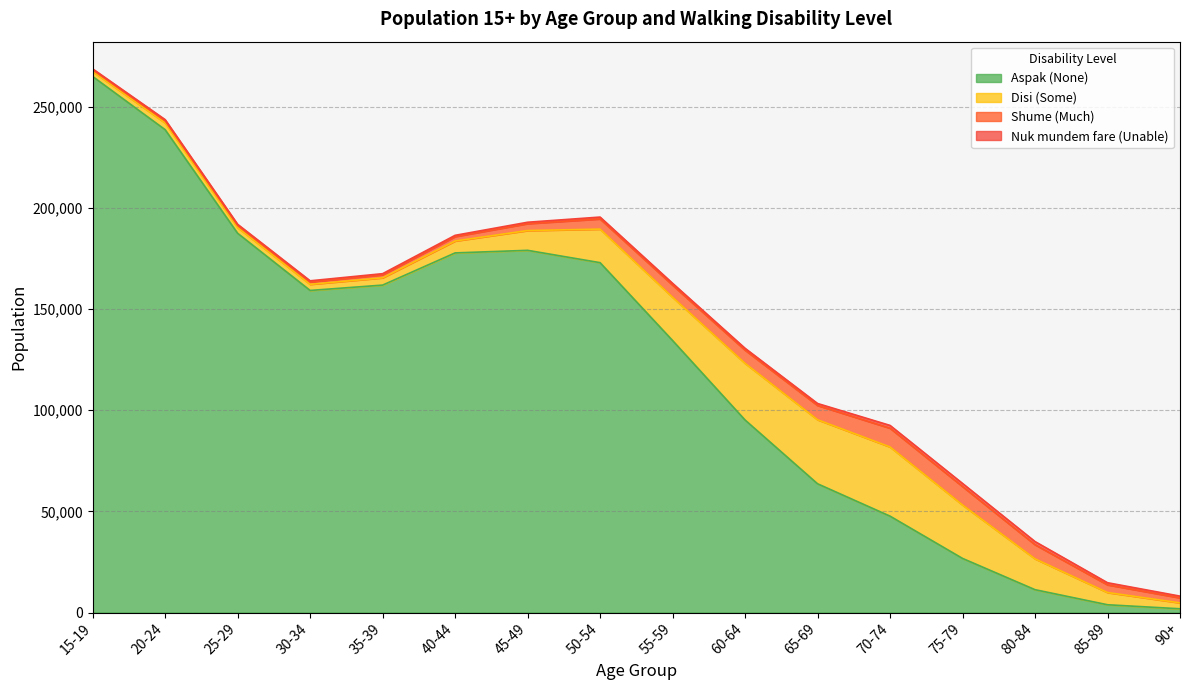

True or false: Shume (Much) has more than 2 points higher than both neighbors.

False